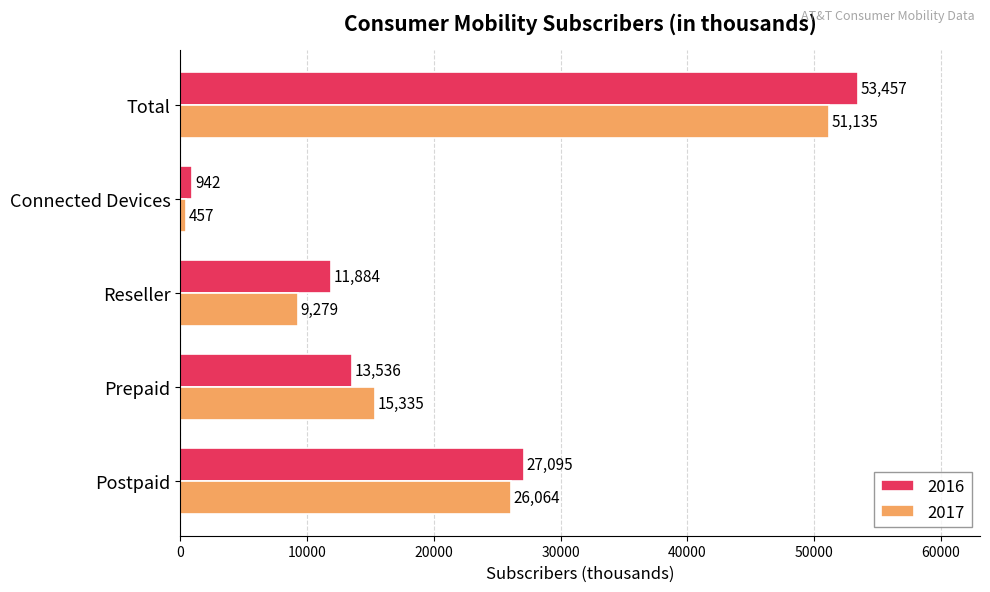

What is the average value of the 2016 series?

21383